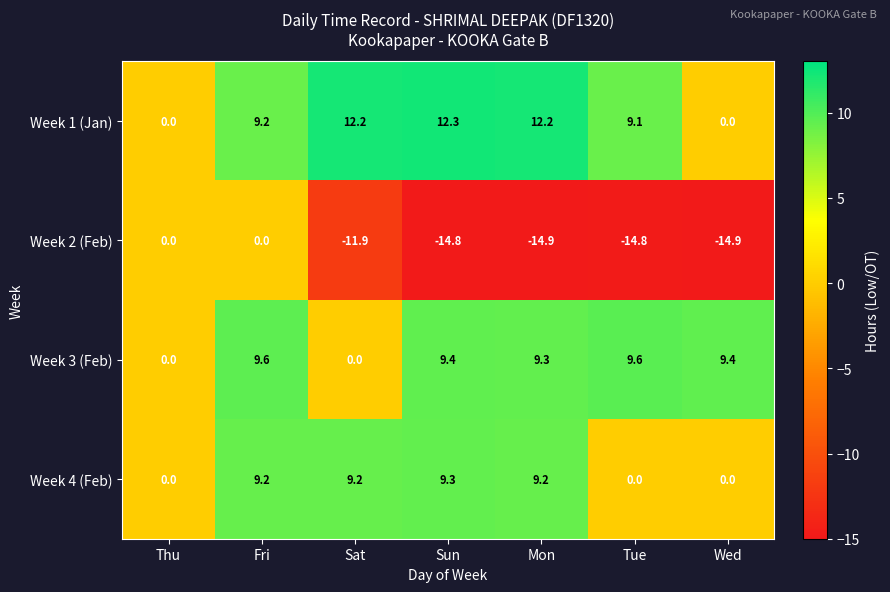

The value of Week 1 (Jan) at Thu is 5.6. True or false?

False